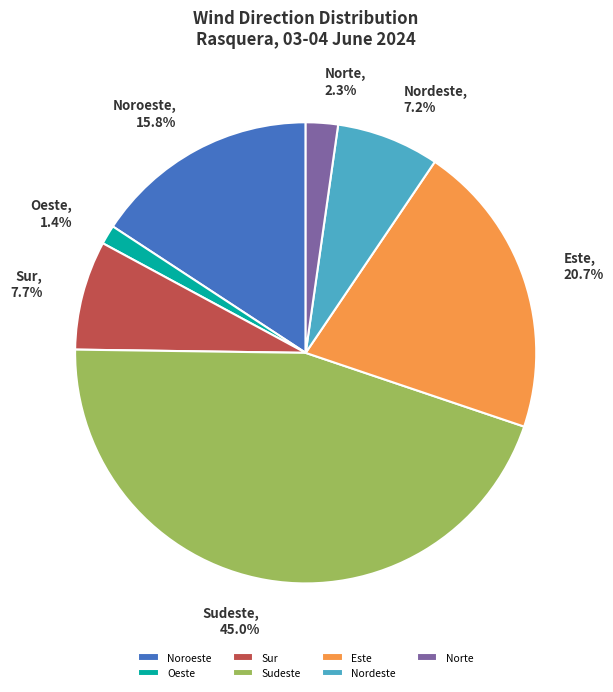

Between Sudeste and Noroeste, which is larger?

Sudeste